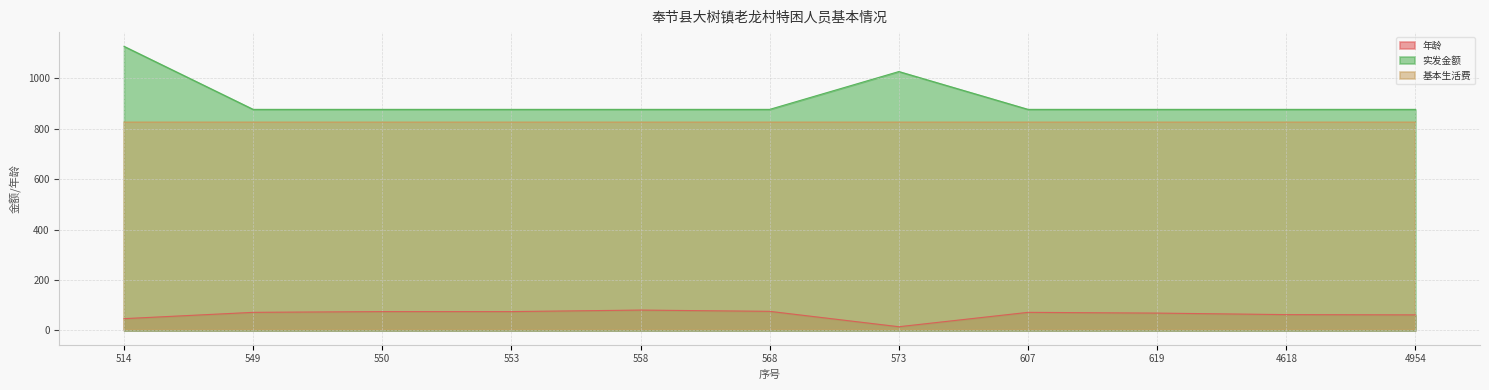

Does the chart display data point markers on the line(s)?

No